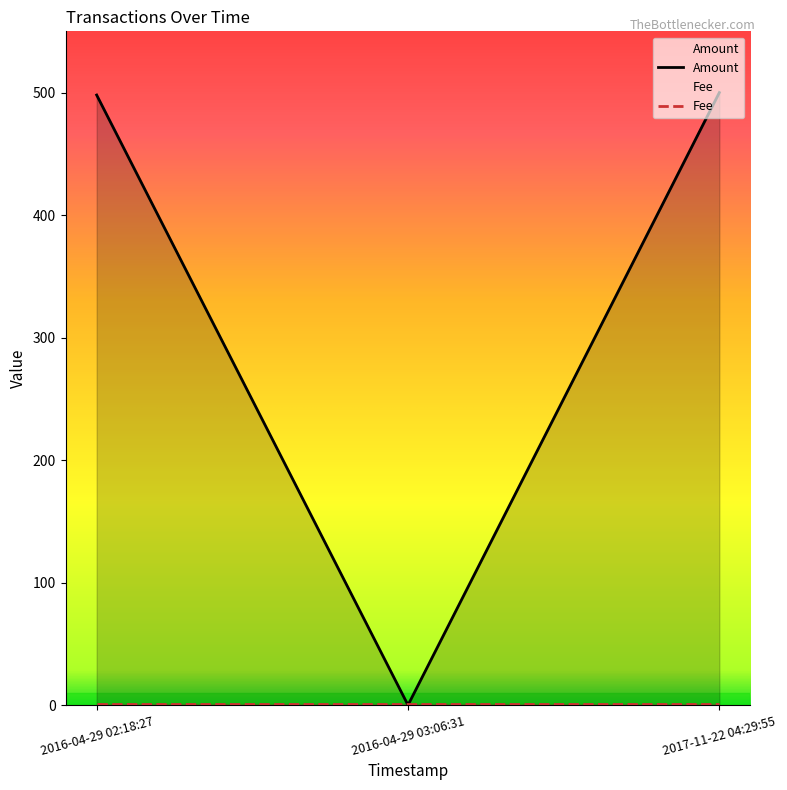

The value at 2017-11-22 04:29:55 is 500. True or false?

True